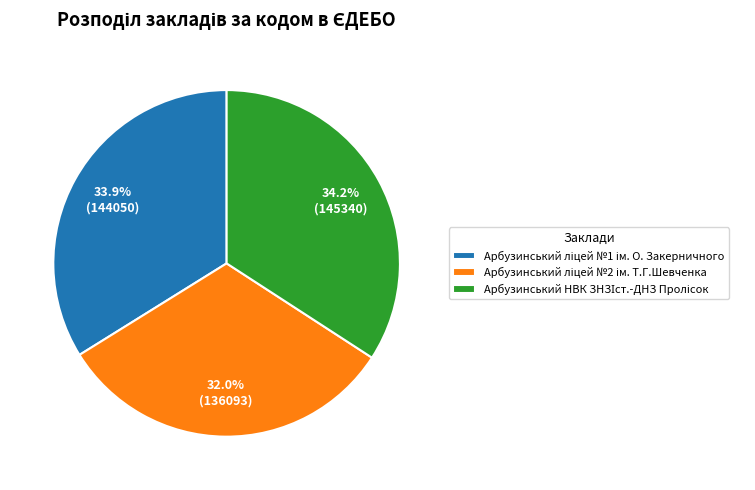

Is there a majority slice in this chart?

No